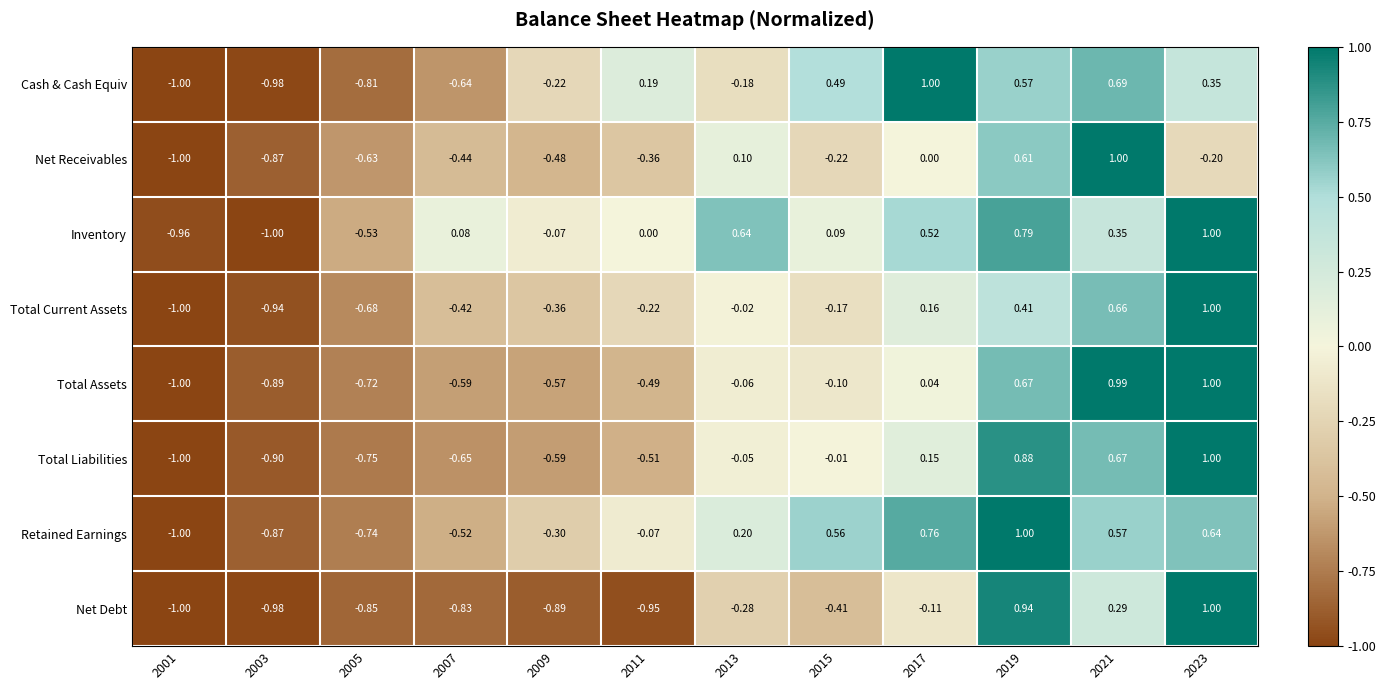

At 2007, list the series in order from largest to smallest.

Inventory, Total Current Assets, Net Receivables, Retained Earnings, Total Assets, Cash & Cash Equiv, Total Liabilities, Net Debt